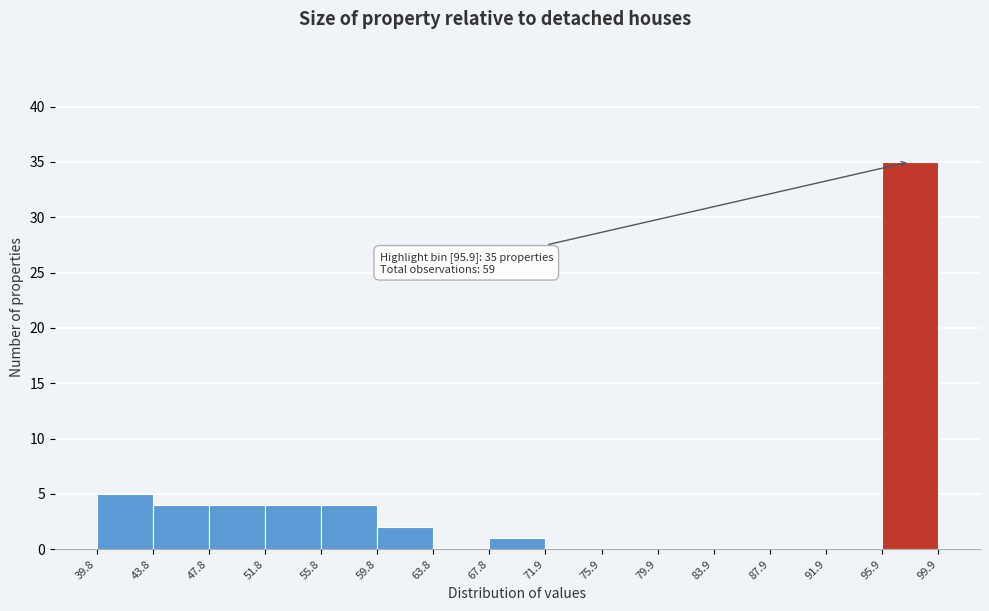

Over which range of the x-axis is the bar tallest?

95.9 to 99.9